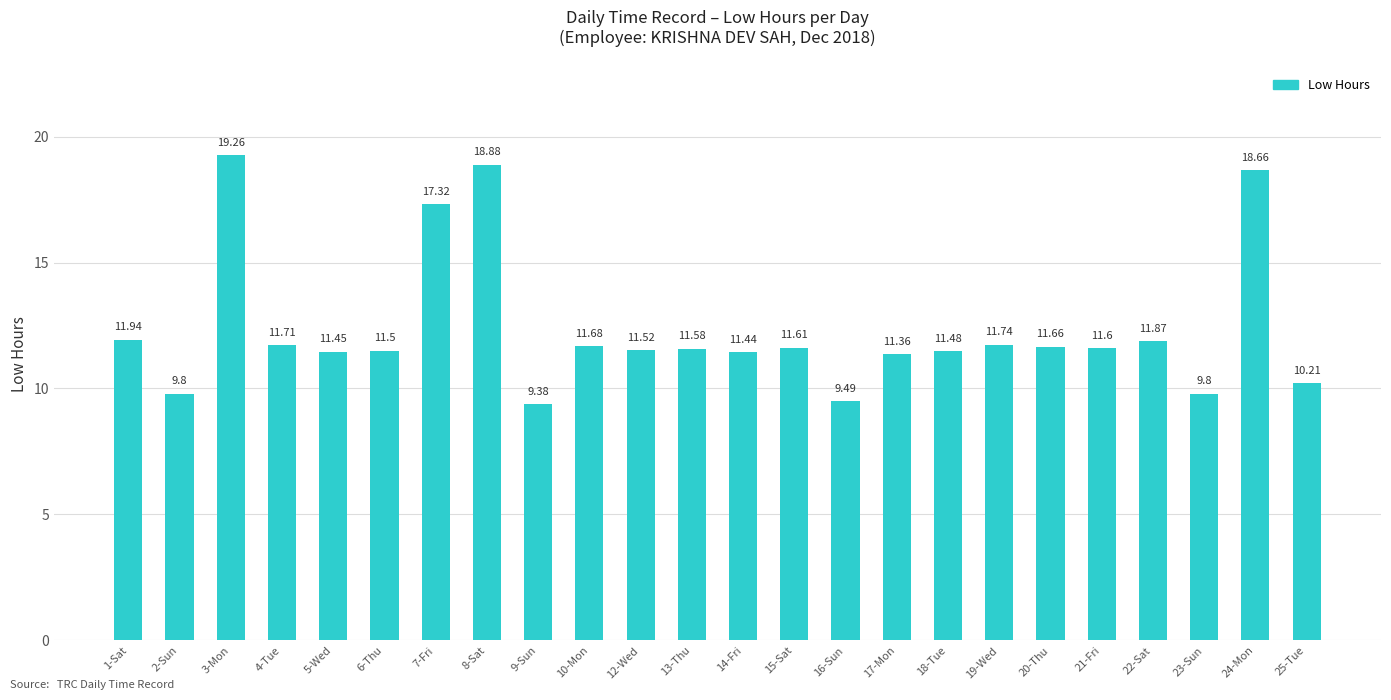

What is the difference between the values at 18-Tue and 4-Tue?

0.2